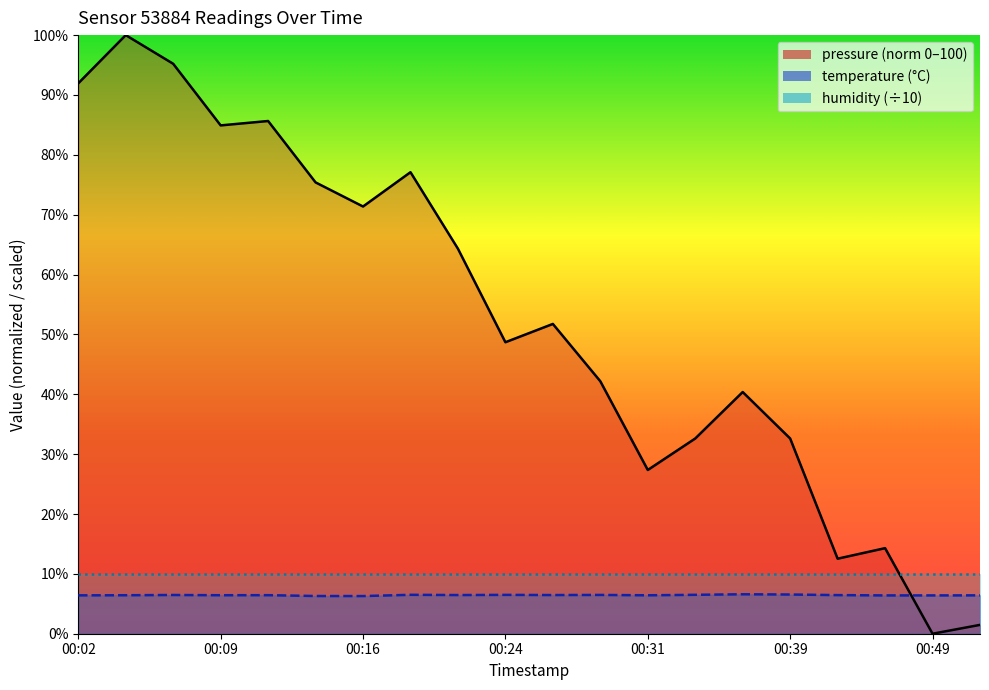

How many positive values does the pressure series have?

19